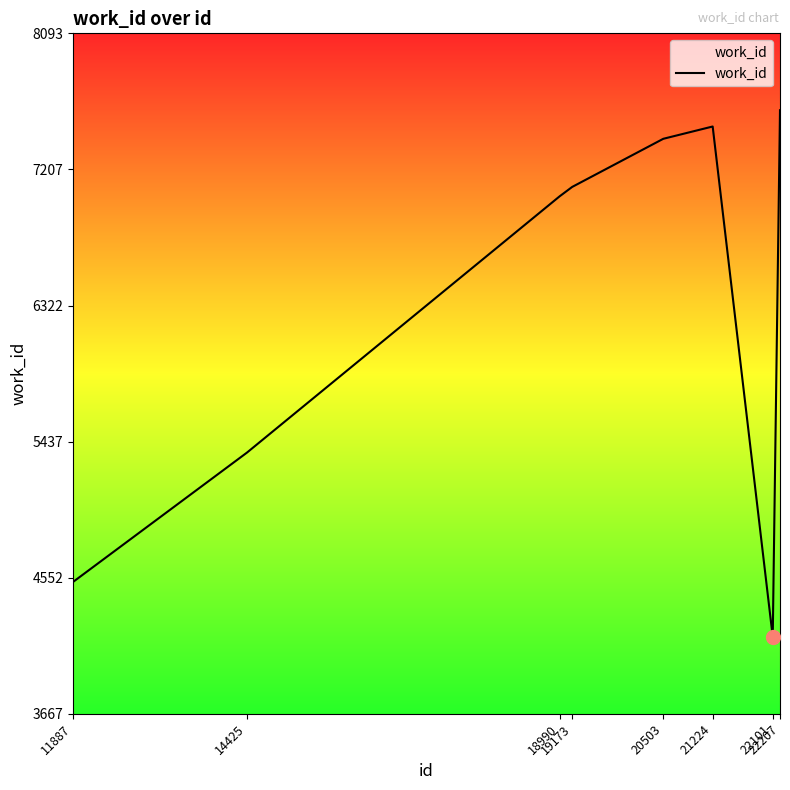

List the labels in order of value, smallest first.

22101, 11887, 14425, 18990, 19173, 20503, 21224, 22207